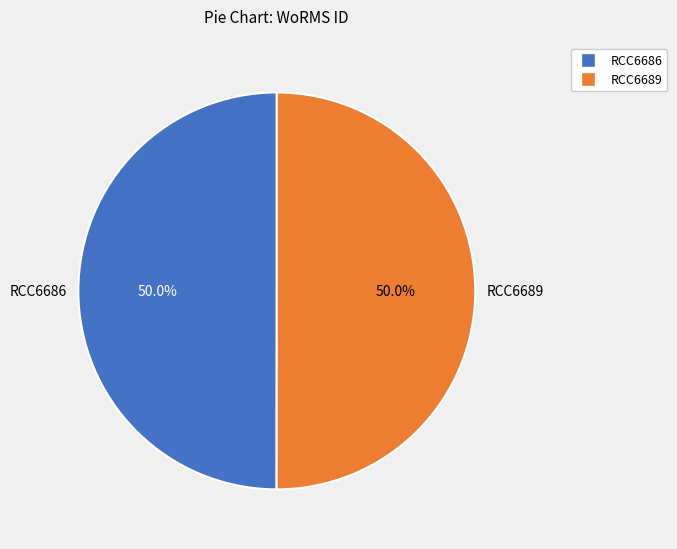

What percentage is the RCC6686 slice, to the nearest percent?

50%